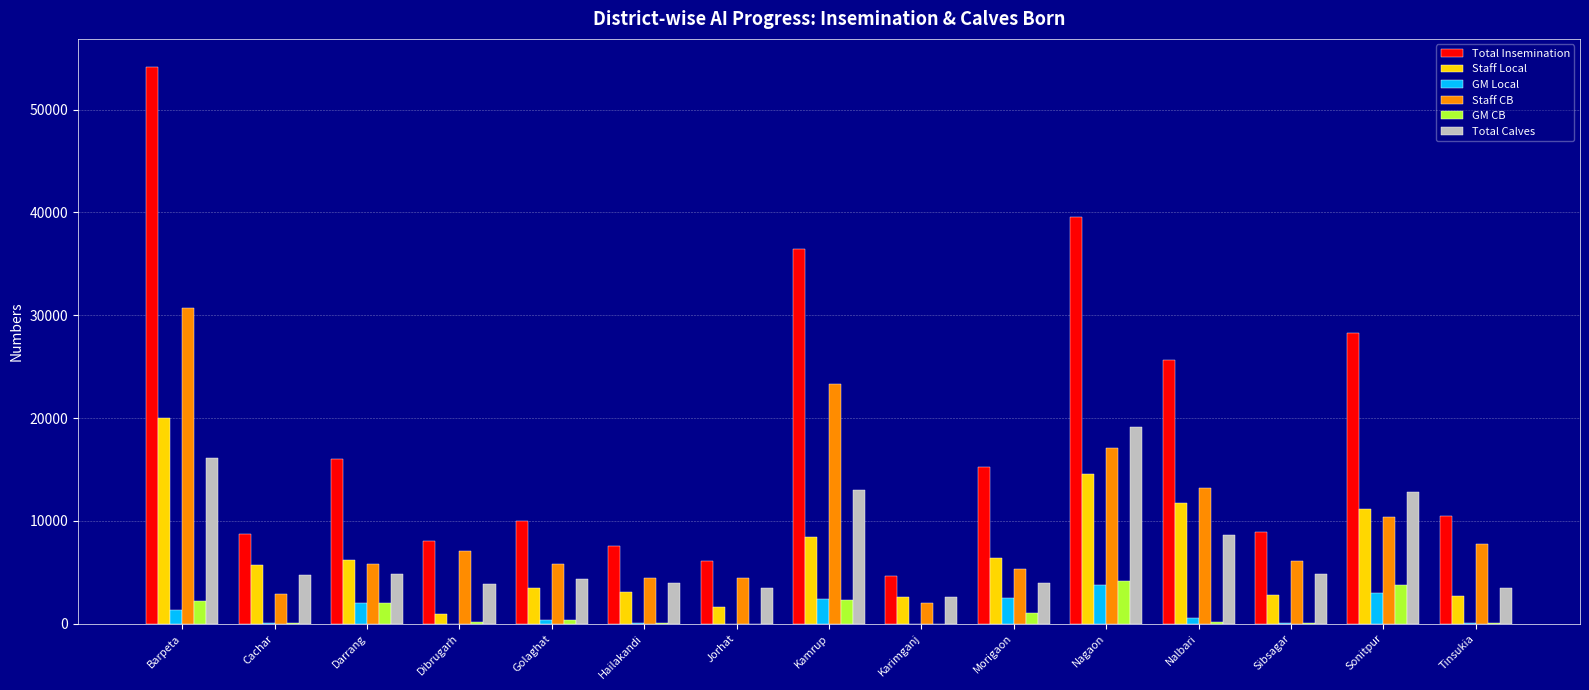

What is the sum of the Total Insemination values at Barpeta and Darrang?

70140